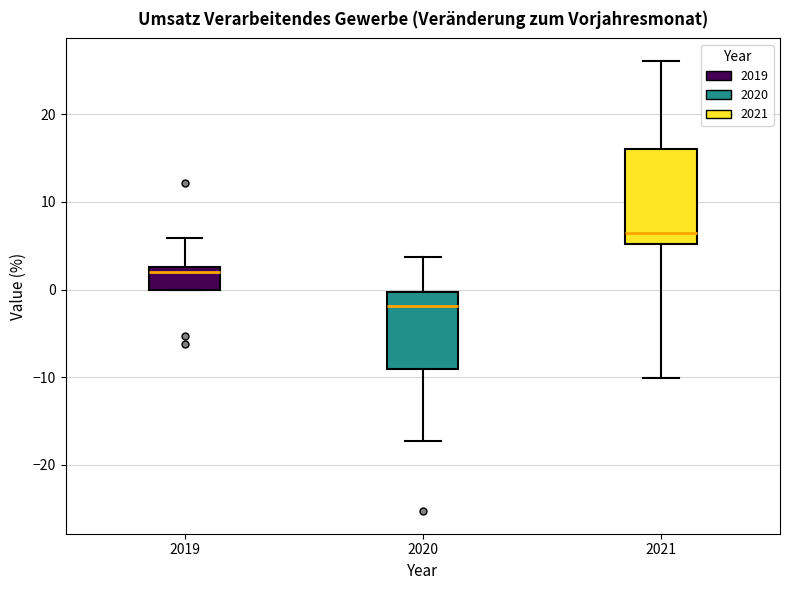

Reading left to right, read every box against the y-axis: the position of its median line, the range the box covers, and the ends of its whiskers. The values are not printed on the chart, so give them approximately, as read against the axis.

2019: median 2, box 0 to 3, whiskers 0 to 6
2020: median -2, box -9 to 0, whiskers -17 to 4
2021: median 6, box 5 to 16, whiskers -10 to 26